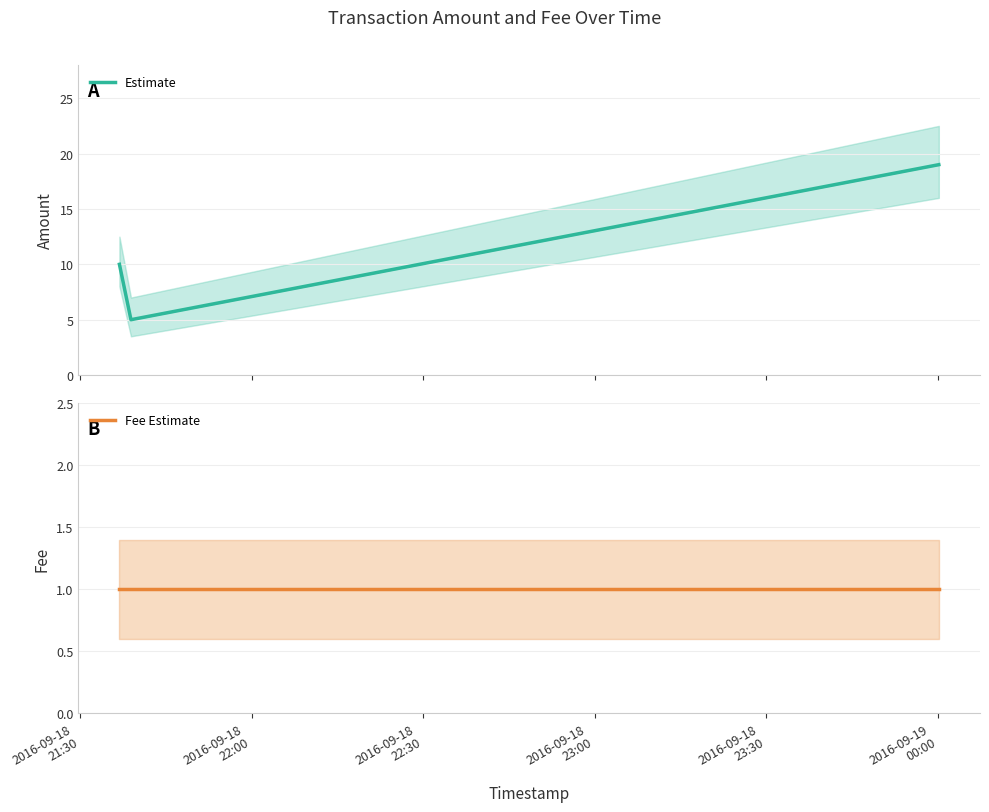

True or false: Fee Estimate and Estimate cross at least once.

False